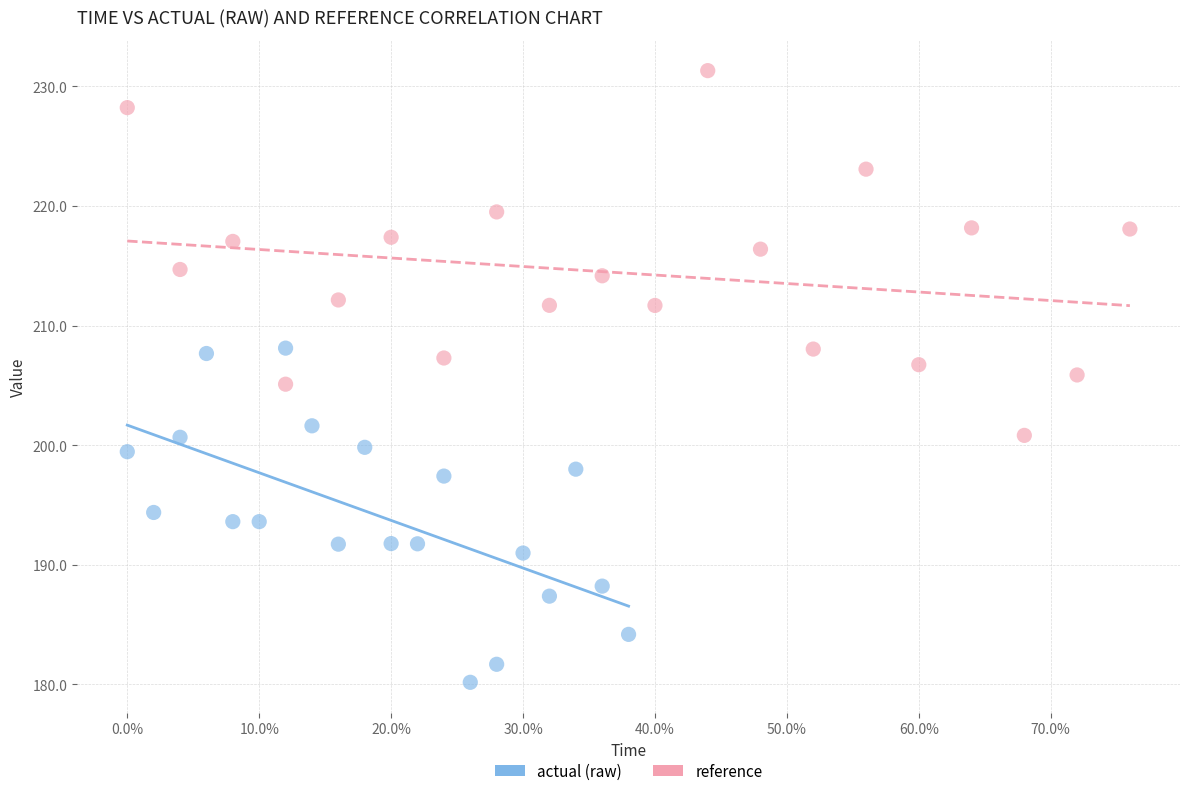

Which series contains the highest Y value?

reference